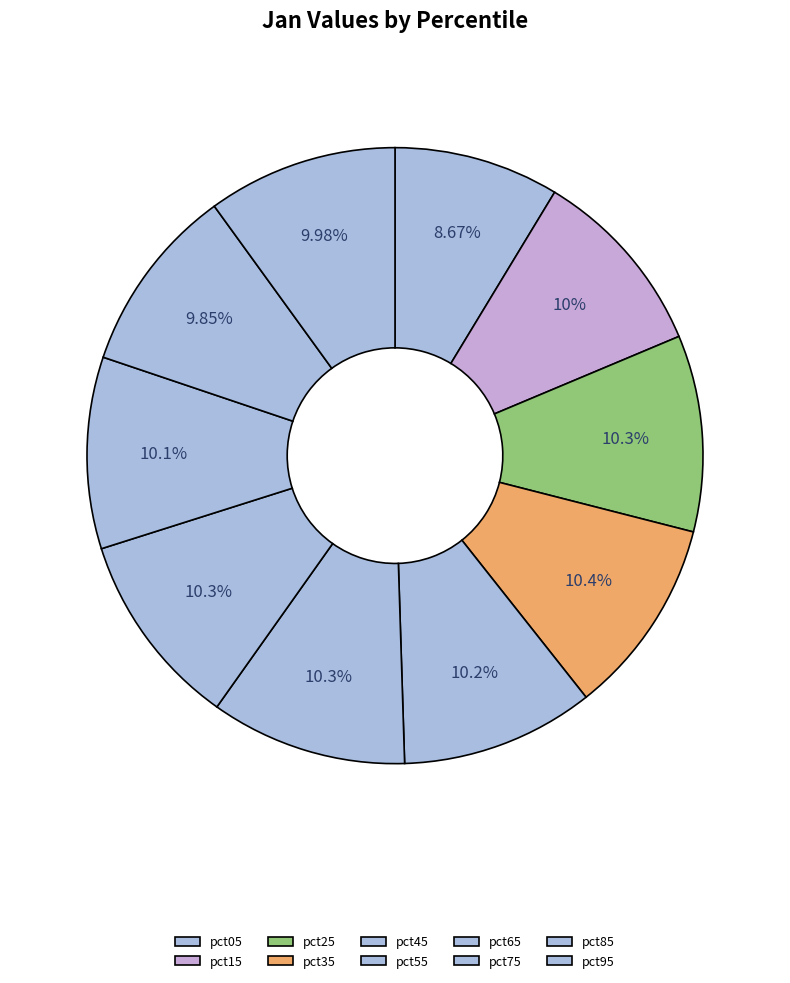

What percentage do pct45 and pct95 together represent?

20.1%